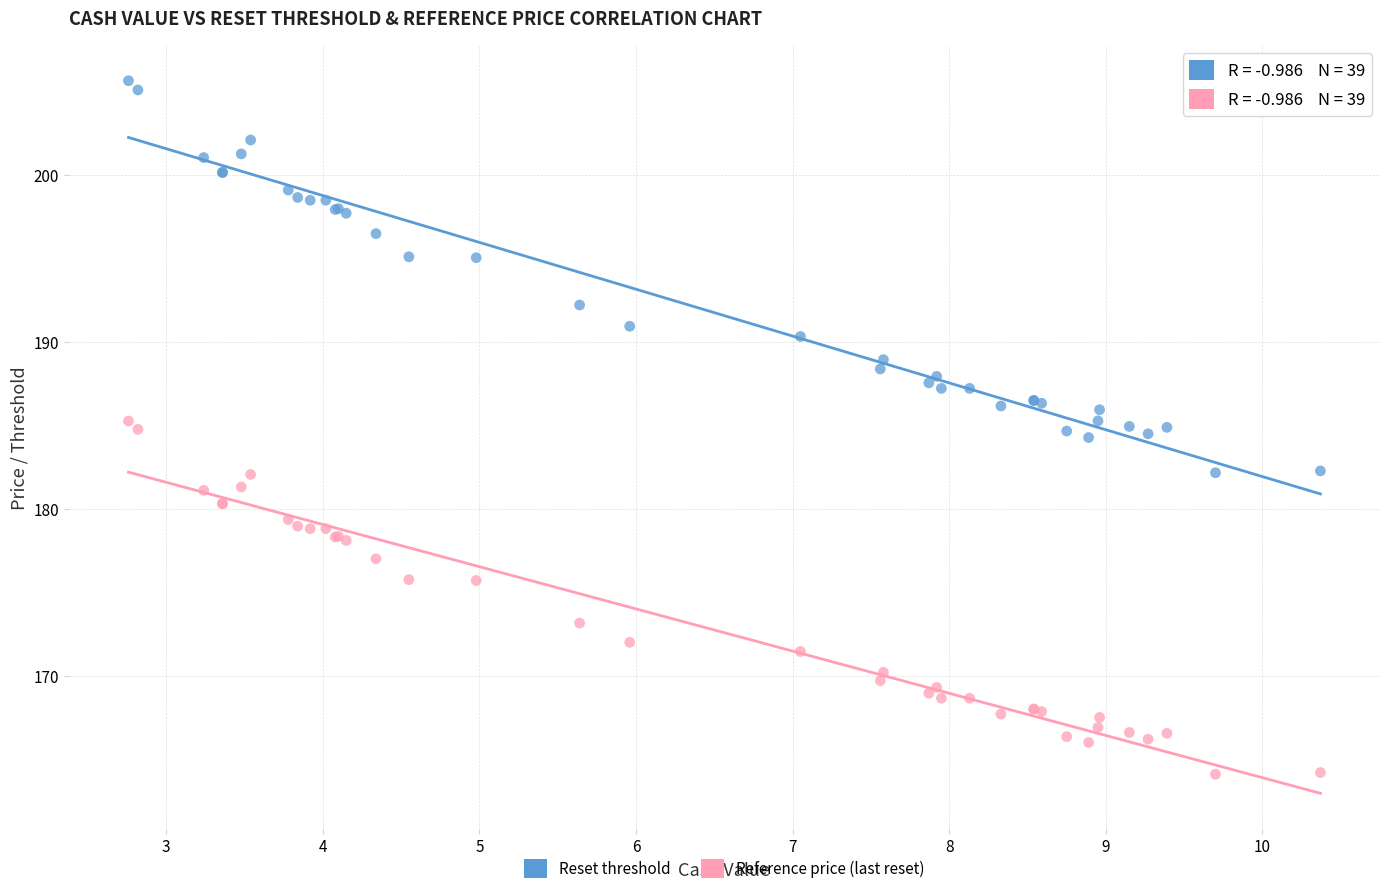

In the Reset threshold series, what Y value is closest to 193?

192.2